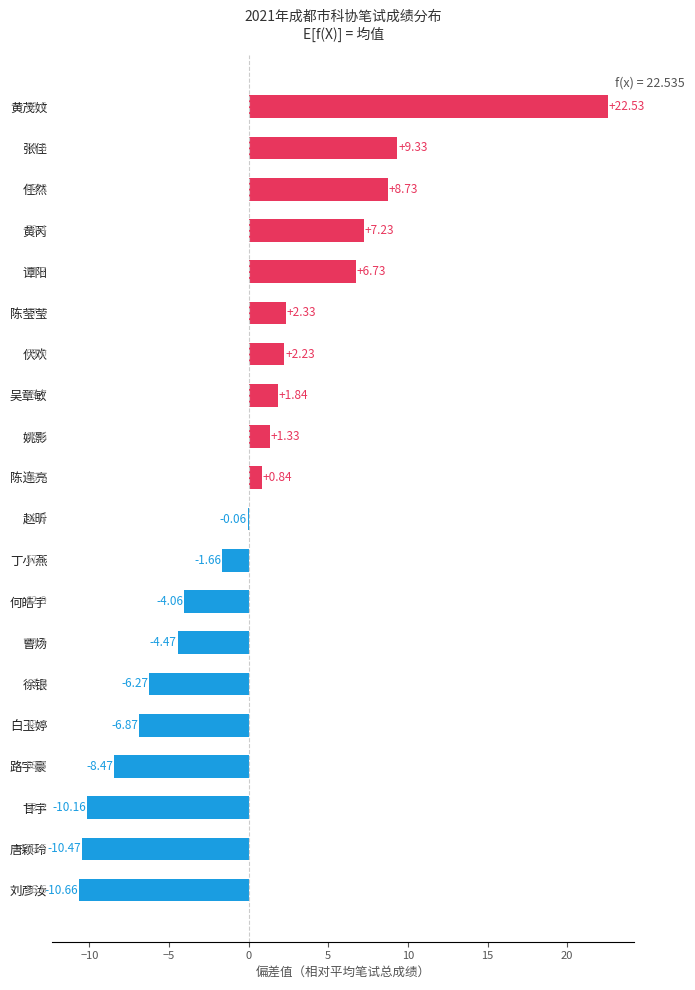

At which label is the value closest to 5?

谭阳